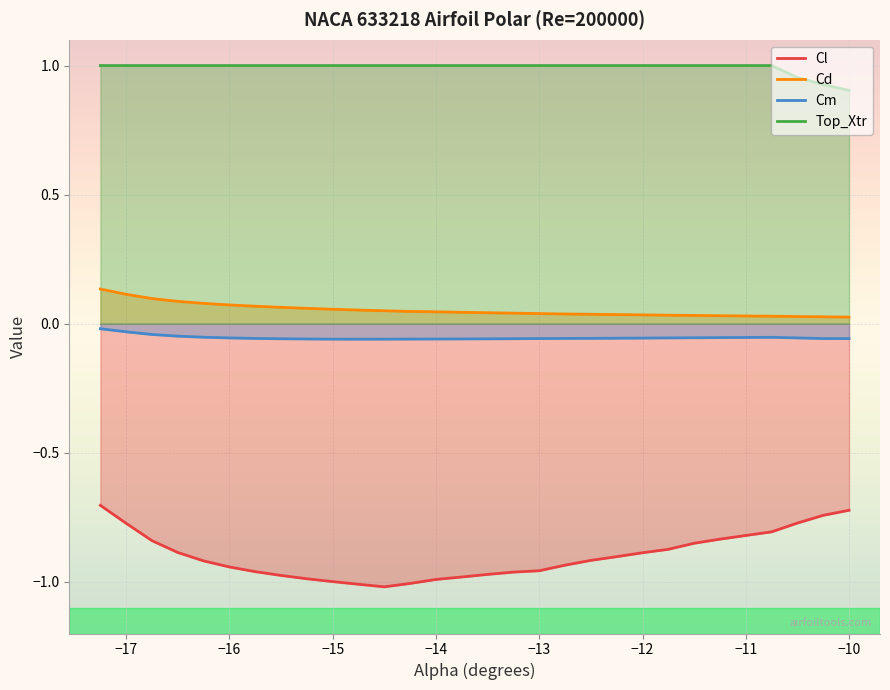

Which series has the largest total across all categories?

Top_Xtr